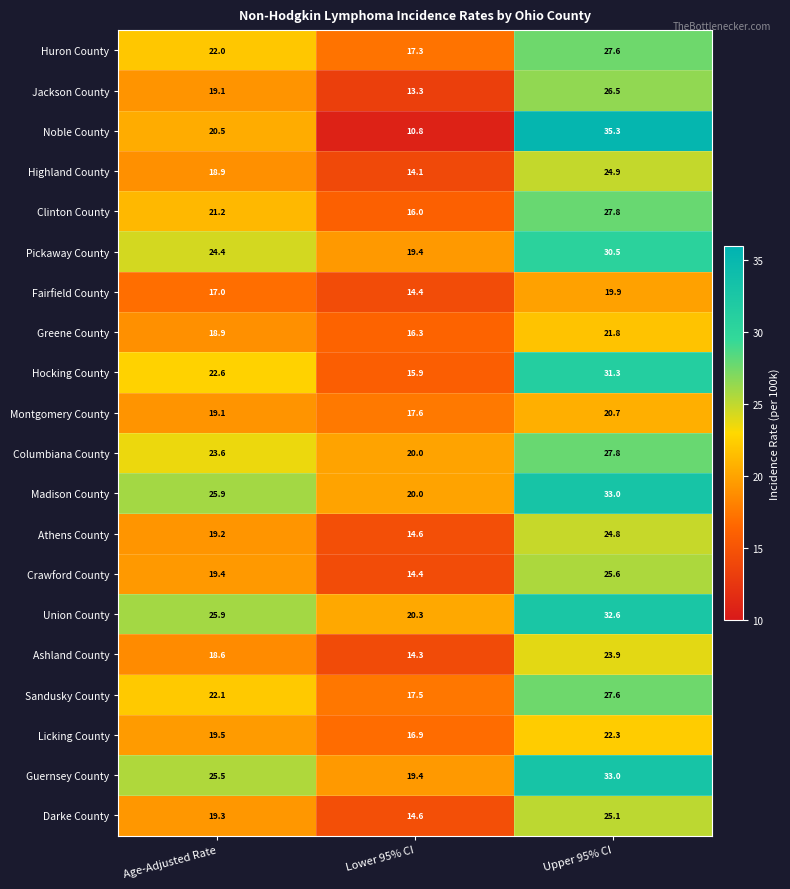

Rank the categories by Guernsey County value from lowest to highest.

Lower 95% CI, Age-Adjusted Rate, Upper 95% CI